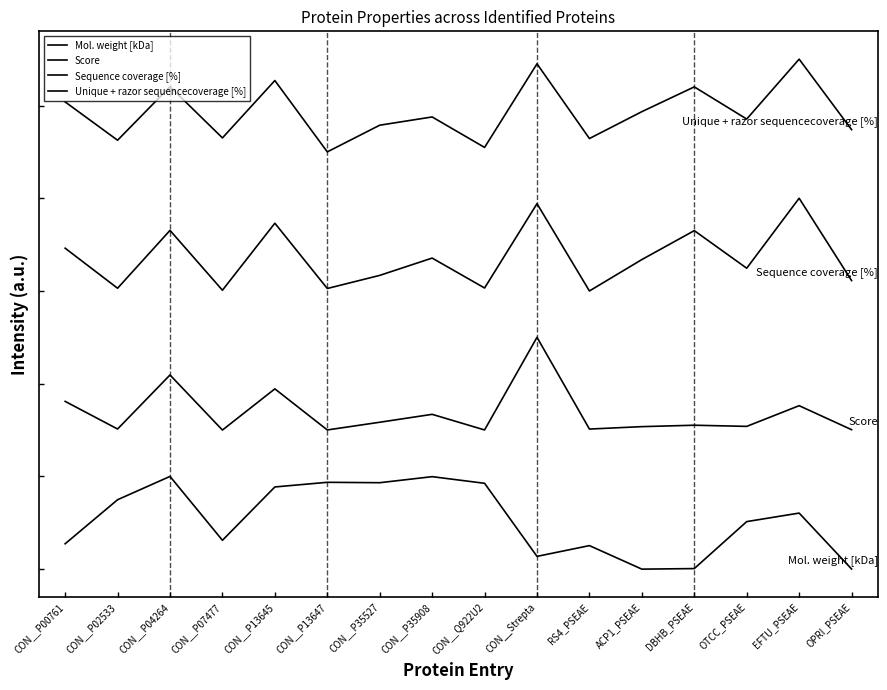

Does the chart display data point markers on the line(s)?

No